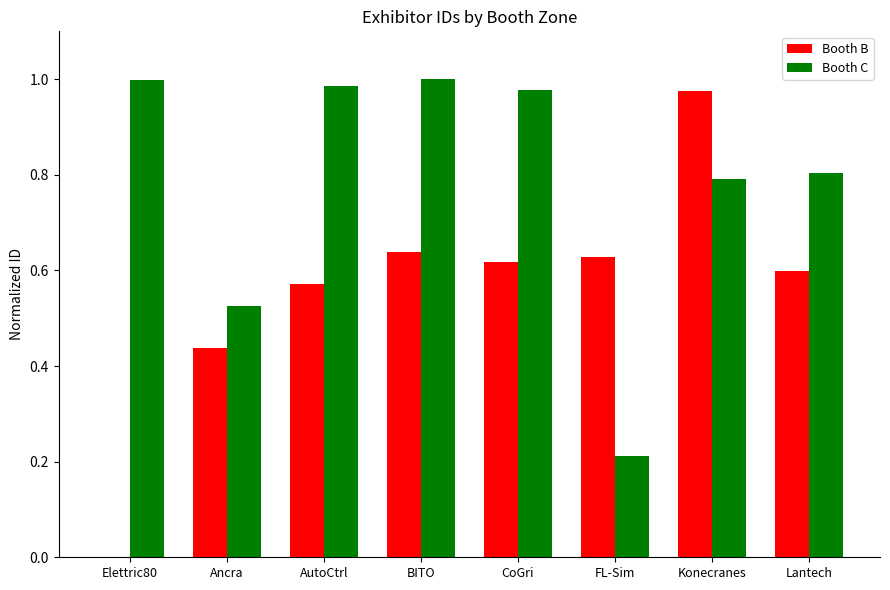

Which series changed the most between AutoCtrl and Lantech?

Booth C